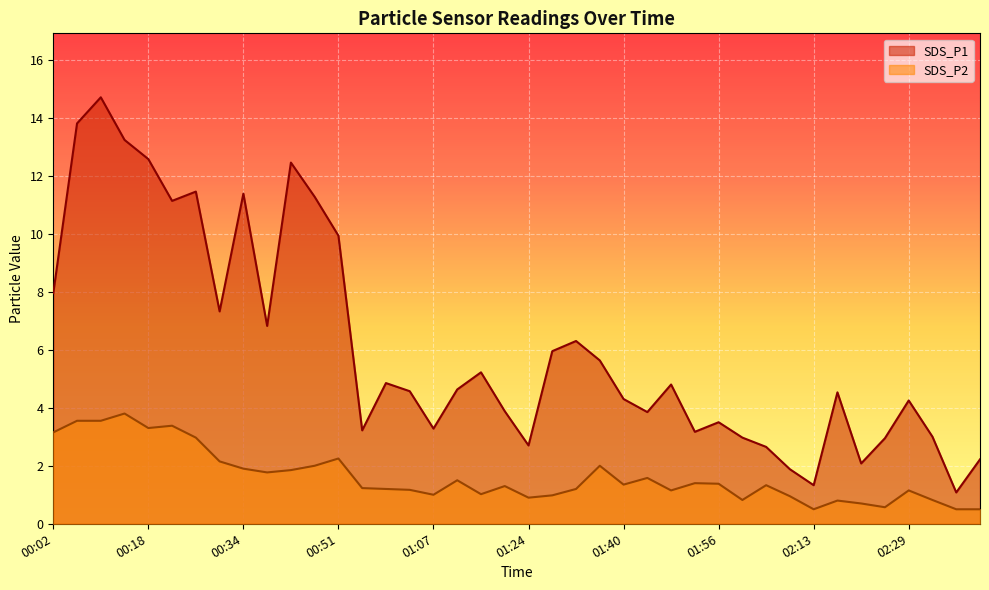

What is the maximum value for SDS_P1?

14.7